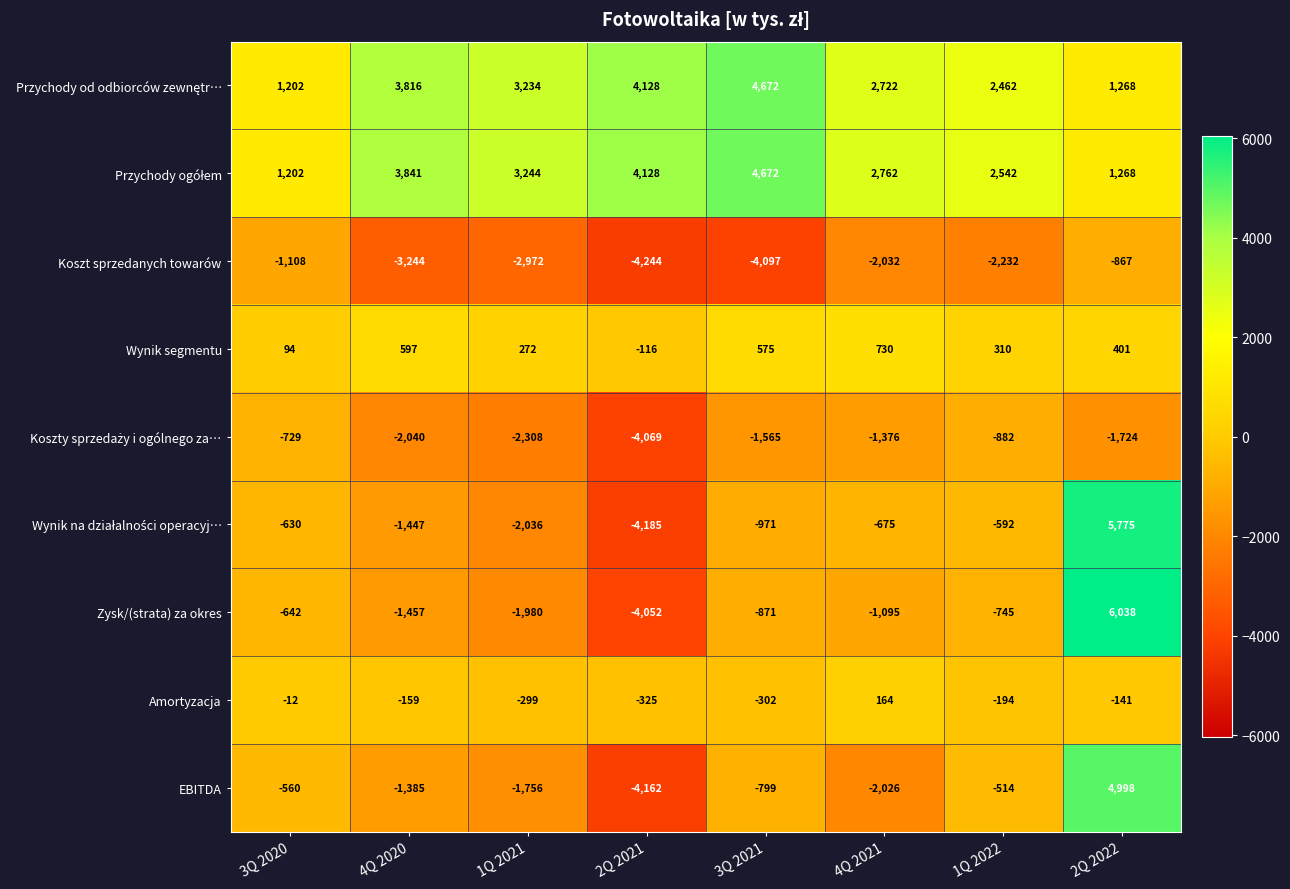

The EBITDA series shows -4162 at 2Q 2021. True or false?

True